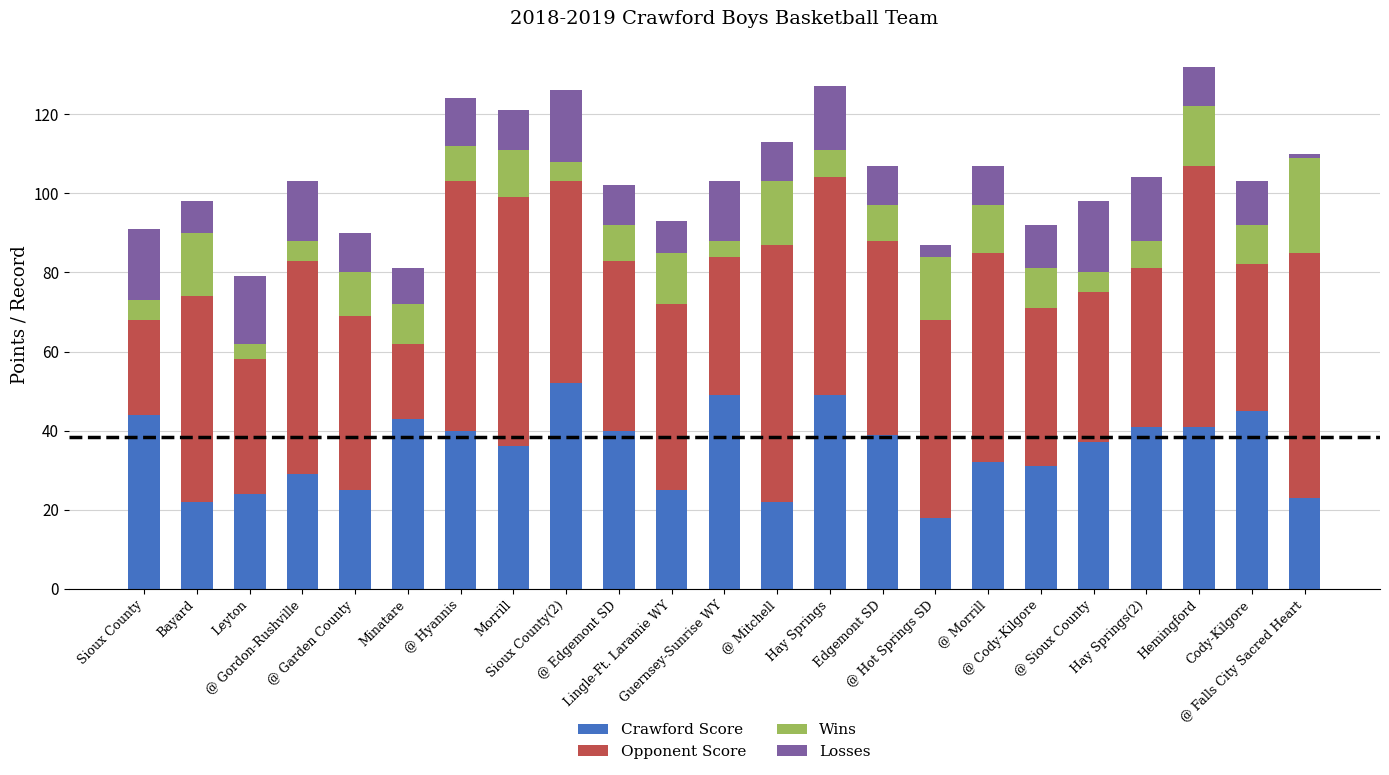

What is the difference between the maximum and minimum values in the Crawford Score series?

34